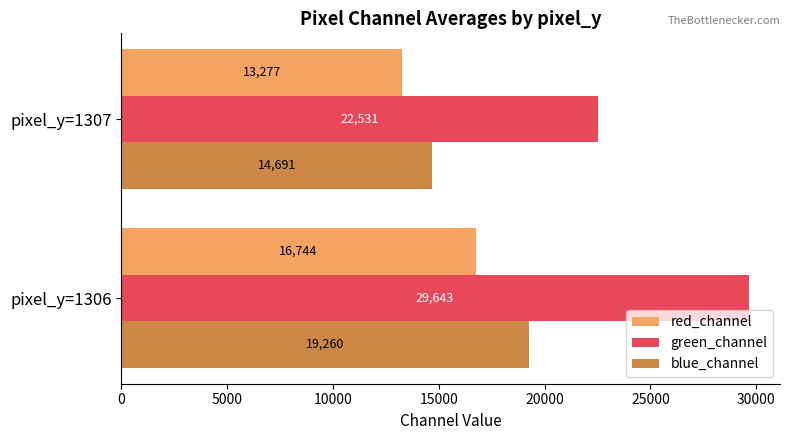

At which label is blue_channel closest to 16975?

pixel_y=1307